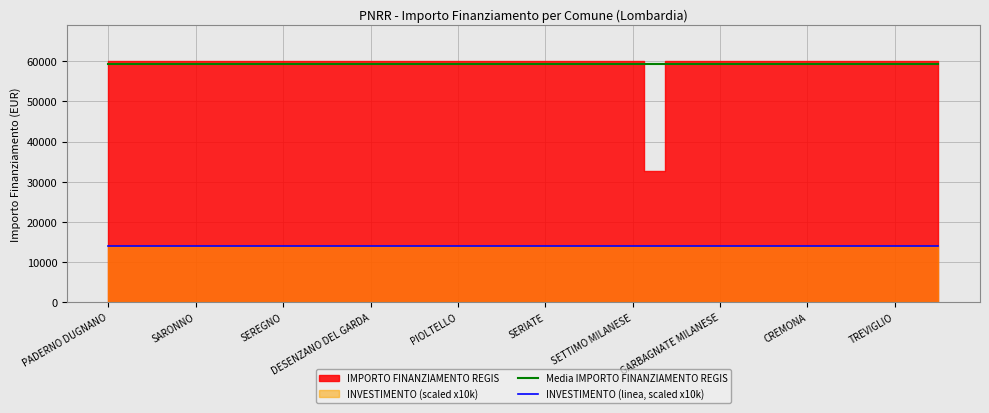

True or false: Media IMPORTO FINANZIAMENTO REGIS and INVESTIMENTO (linea, scaled x10k) intersect in this chart.

False